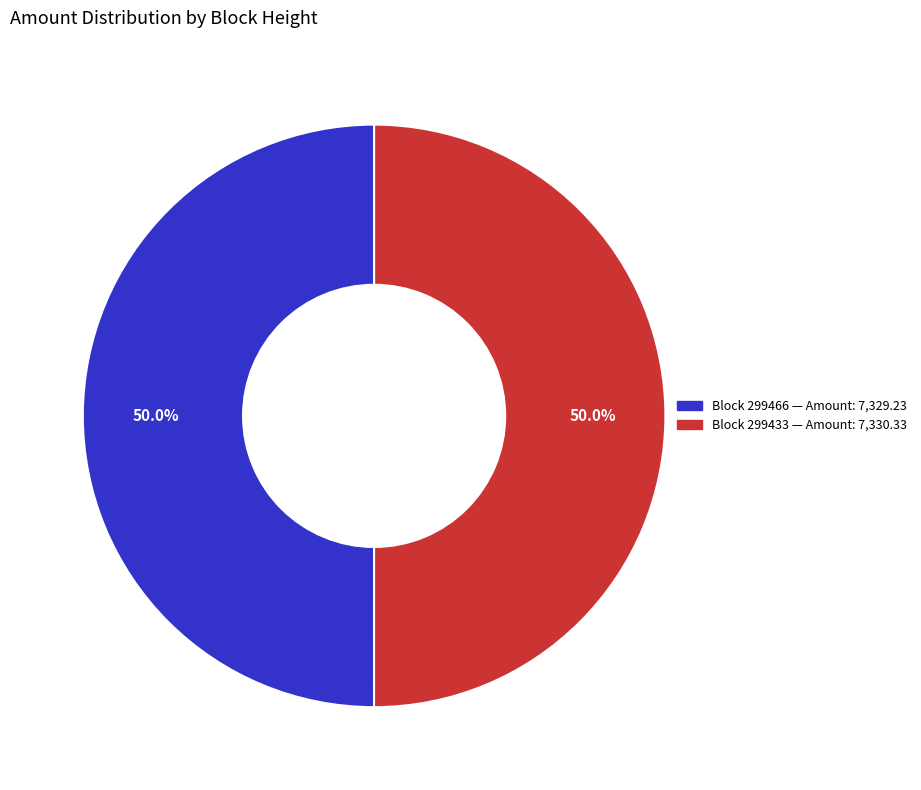

How many slices are in this pie chart?

2